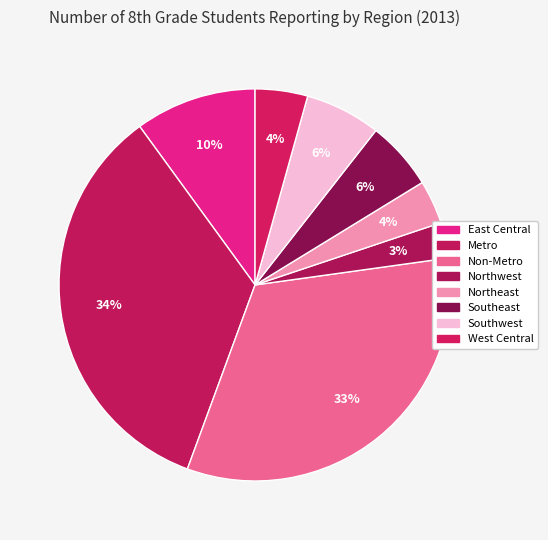

How many slices are in this pie chart?

8